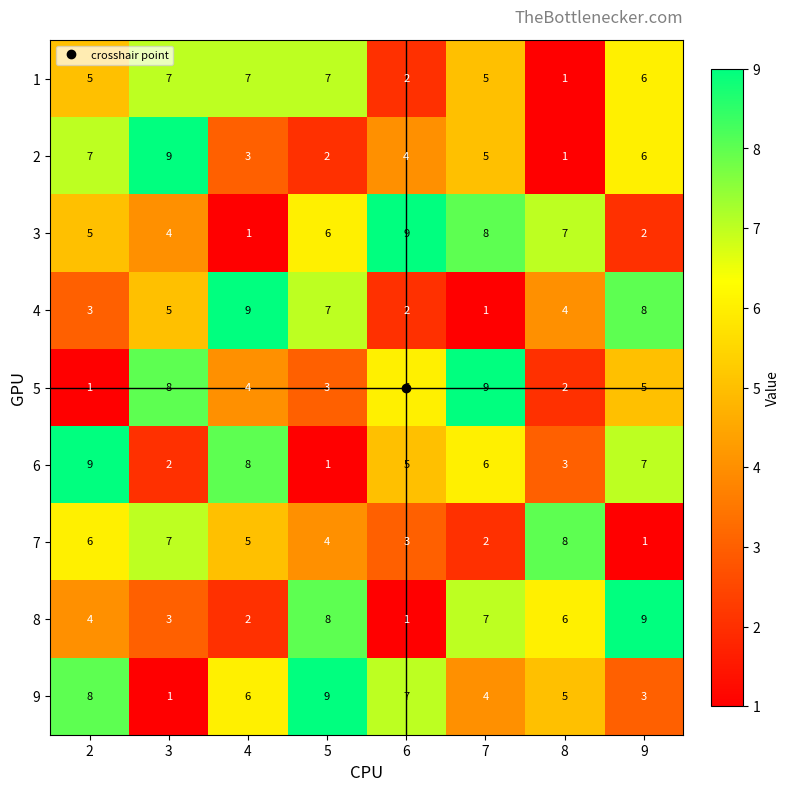

What is the sum of the 6 values at 8 and 4?

11